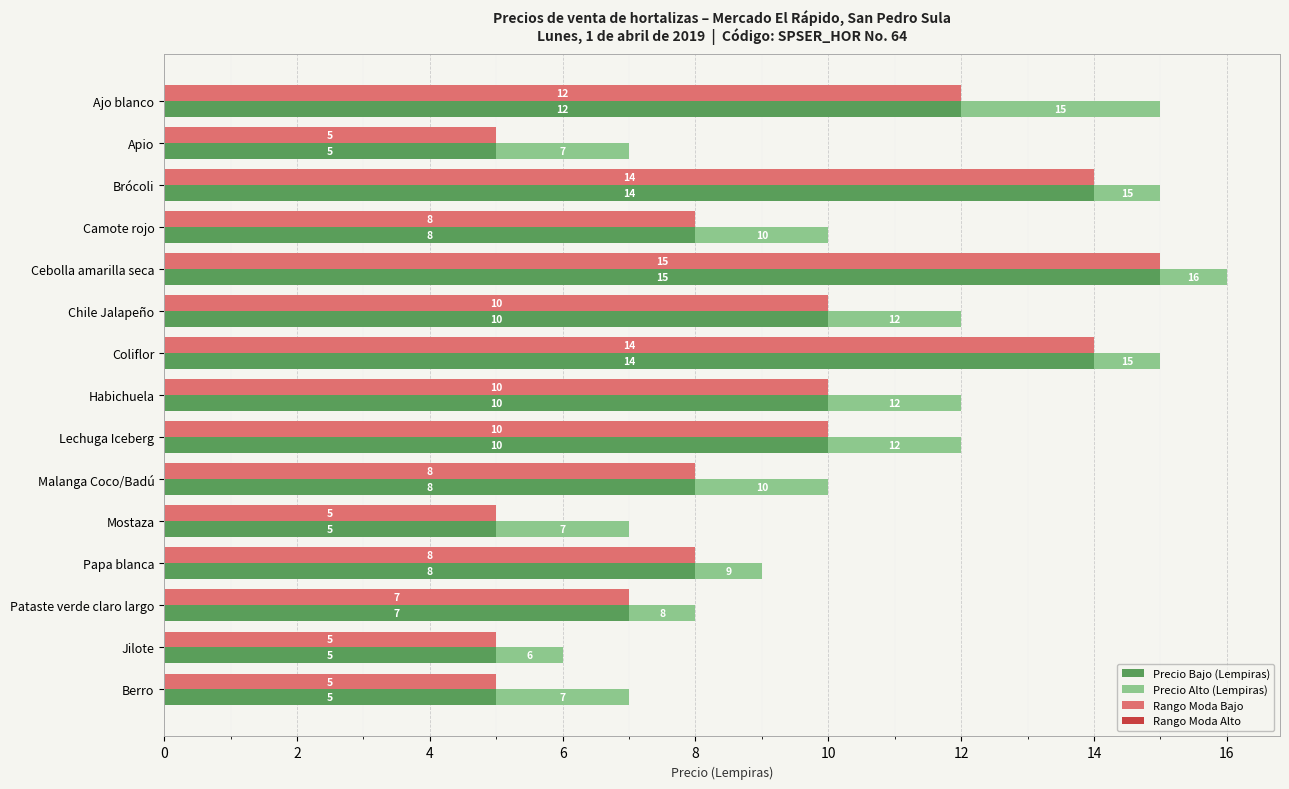

Is it true that Precio Bajo (Lempiras) equals 4.0 at Camote rojo?

False